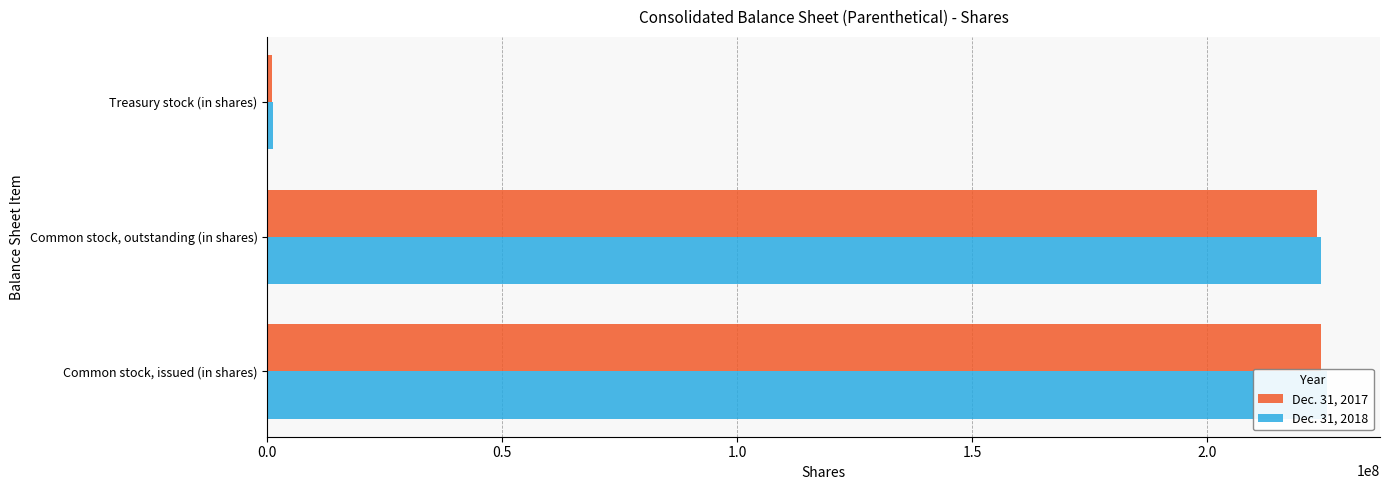

What is the difference between the maximum and minimum values in the Dec. 31, 2017 series?

223289389